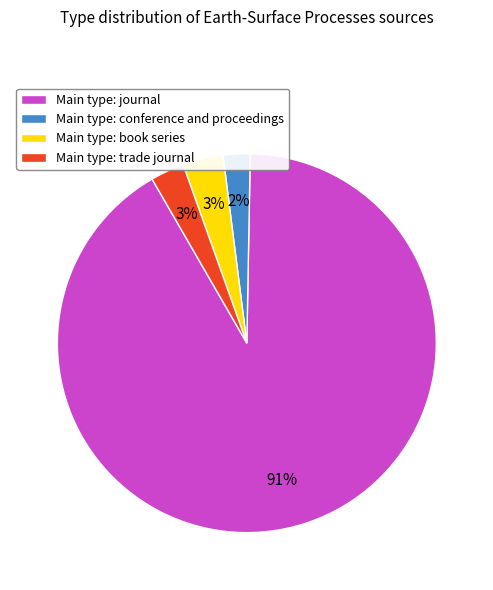

To the nearest percent, what percentage of the pie is Main type: book series?

3%